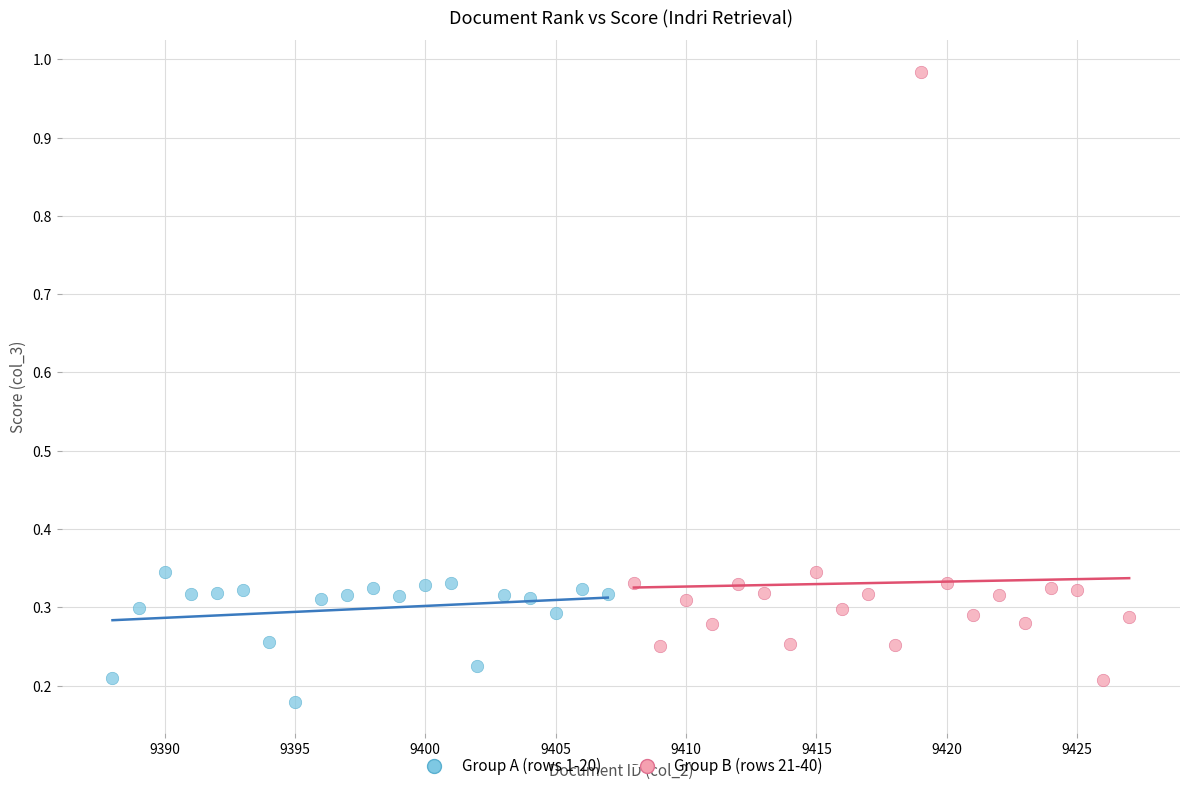

Which series contains the highest Y value?

Group B (rows 21-40)